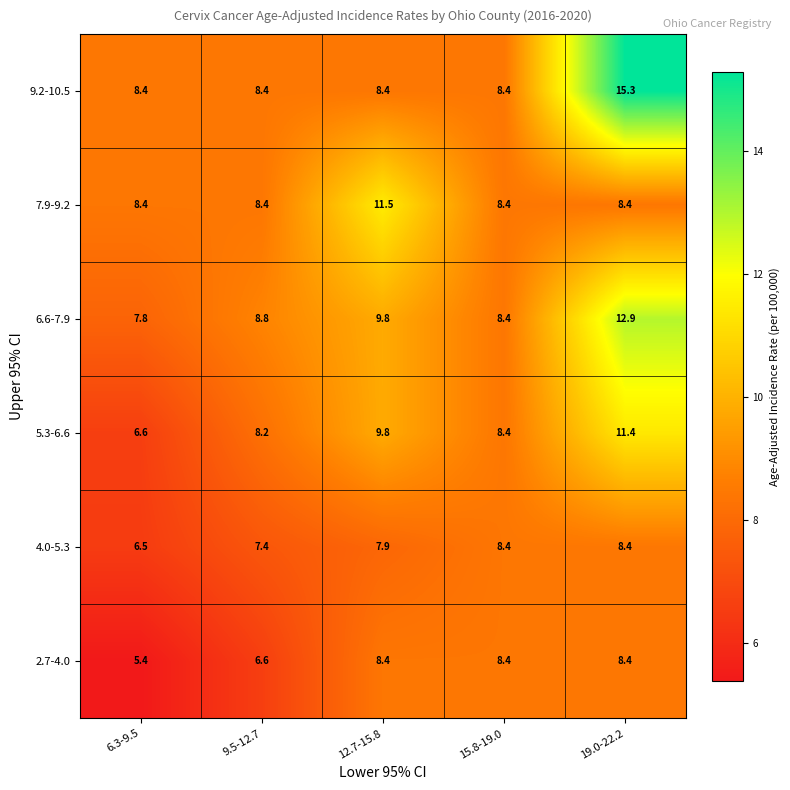

What is the difference between the maximum and second lowest values in the 6.6-7.9 series?

4.5